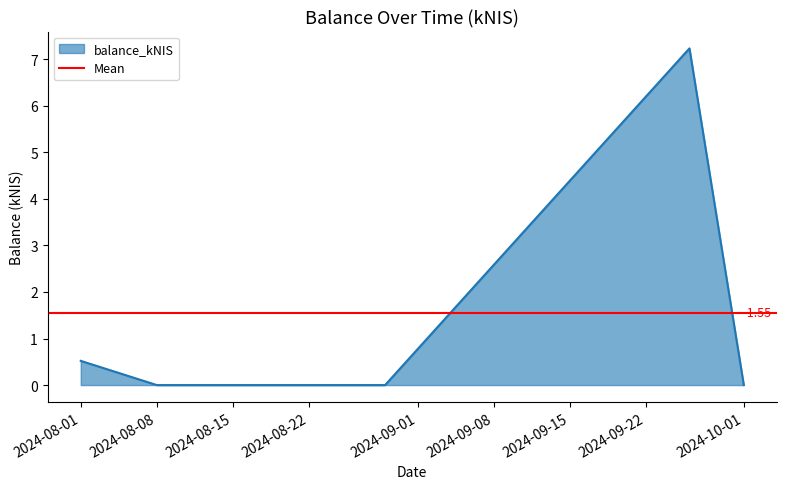

List the labels in order of value, smallest first.

2024-08-08, 2024-08-29, 2024-10-01, 2024-08-01, 2024-09-26